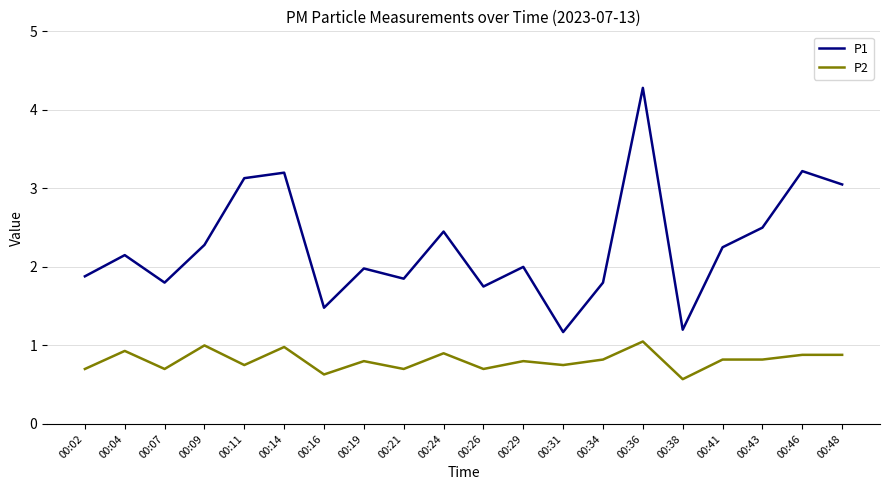

In P1, how many points are higher than both neighbors (excluding endpoints)?

7